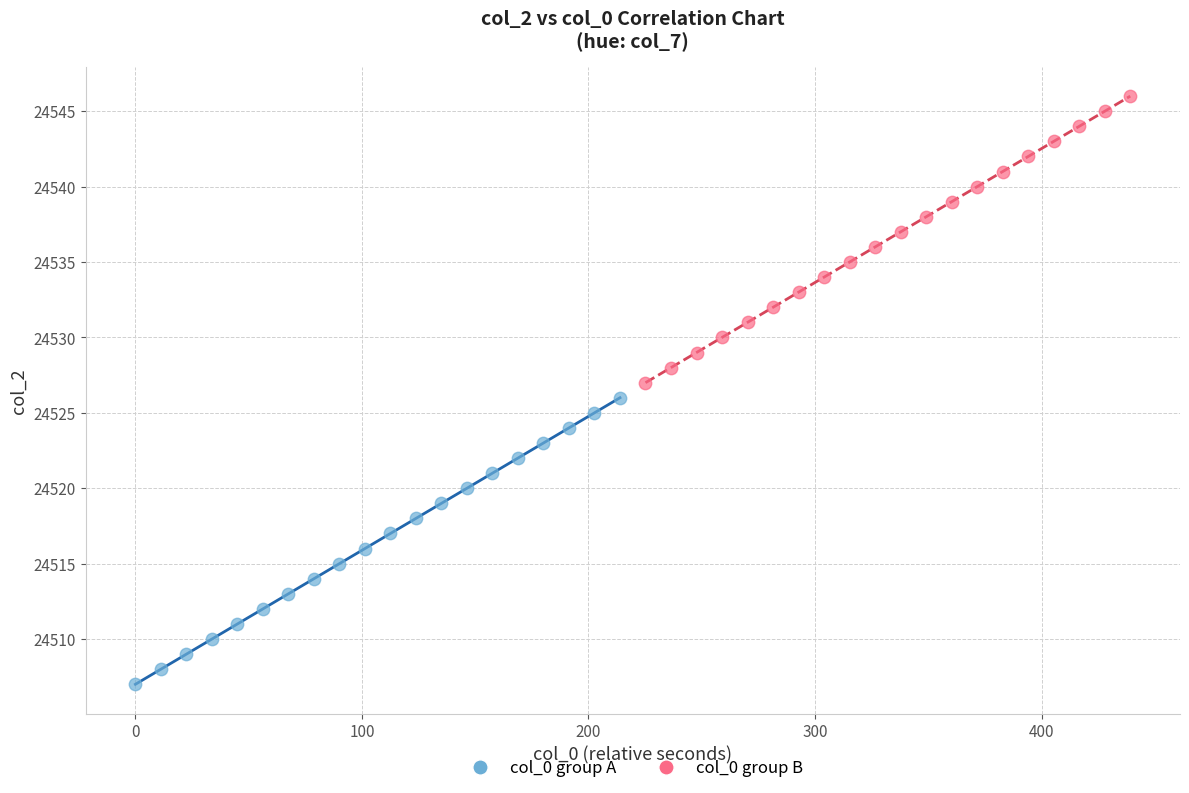

What are all the series names shown in the legend?

col_0 group A, col_0 group B